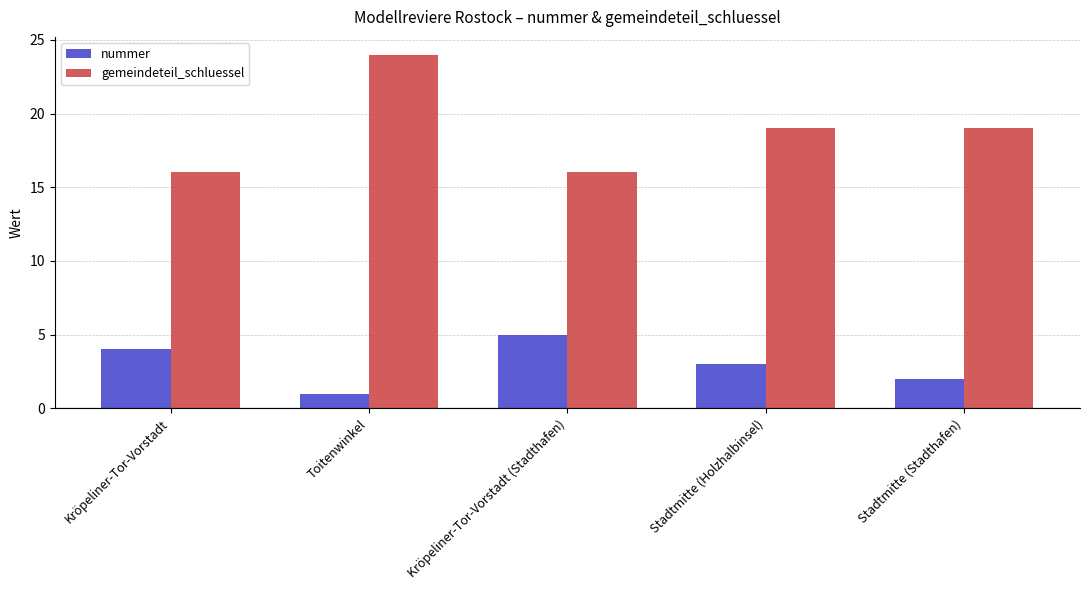

Which category has the highest value in the nummer series?

Kröpeliner-Tor-Vorstadt (Stadthafen)